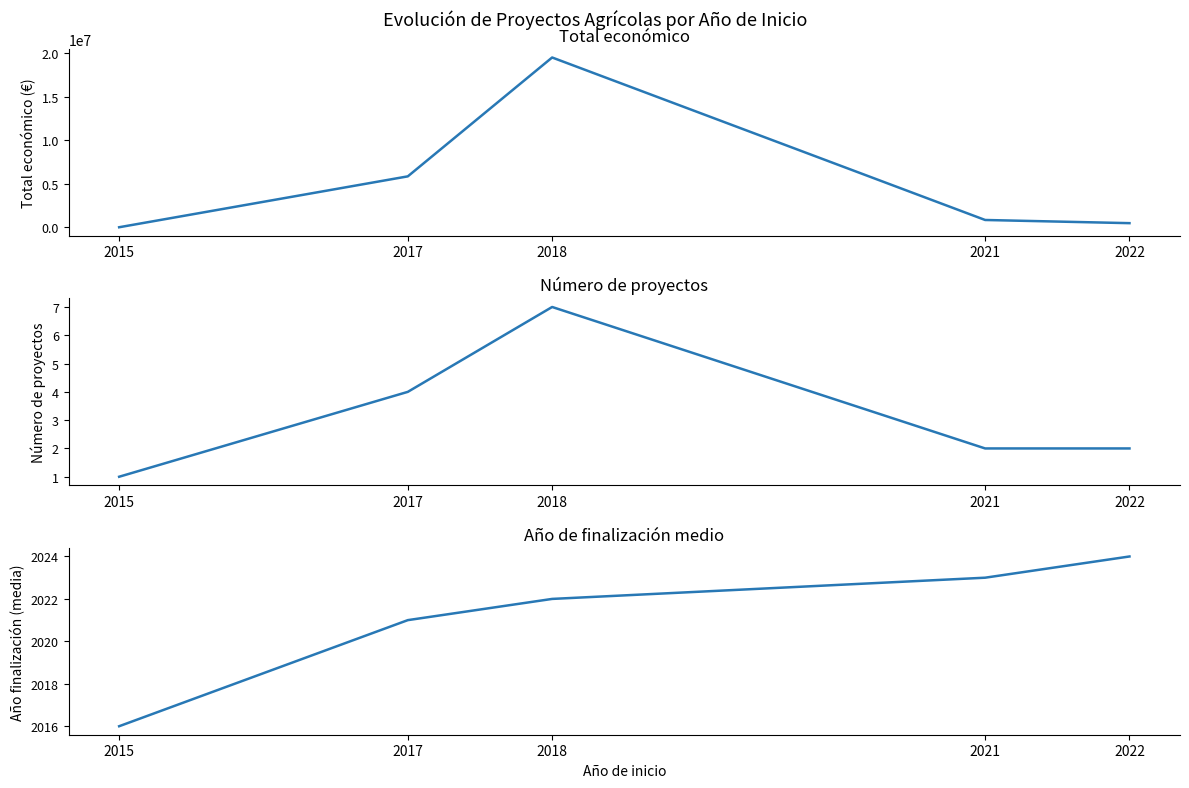

What is the spread (max minus min) of values at 2021?

850760